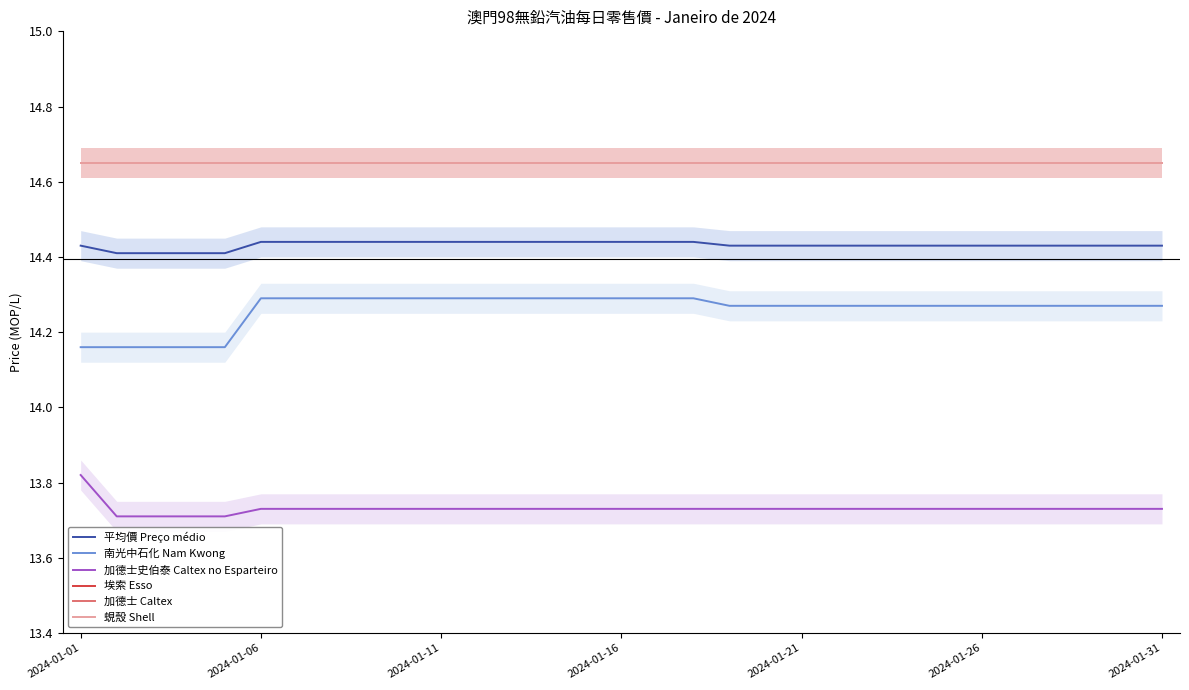

What is the value of the 加德士史伯泰 Caltex no Esparteiro point at the 2nd from the left?

13.7